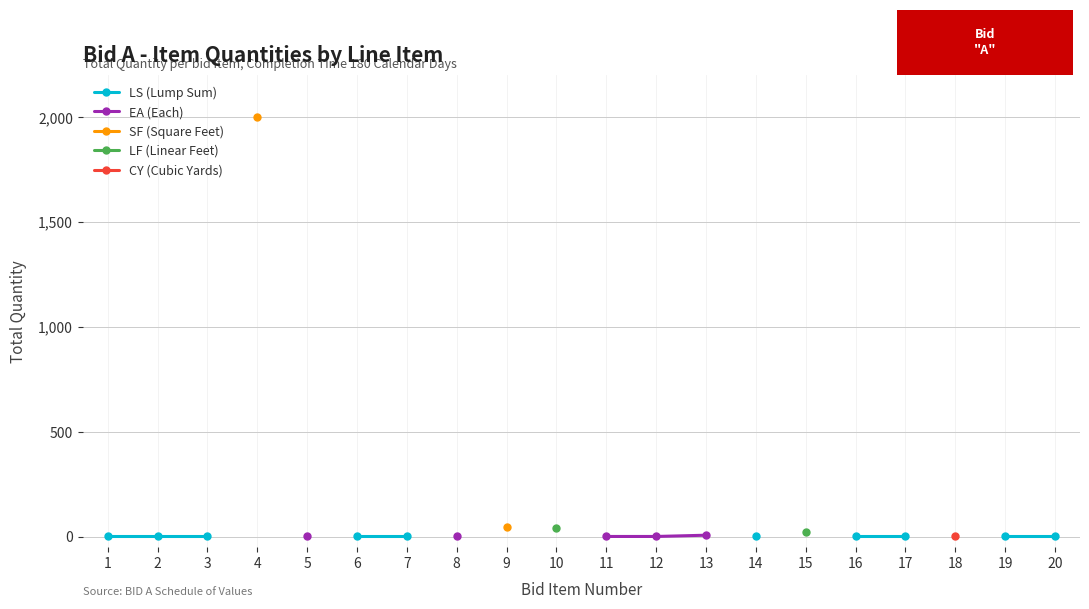

Does the chart have visible grid lines?

Yes